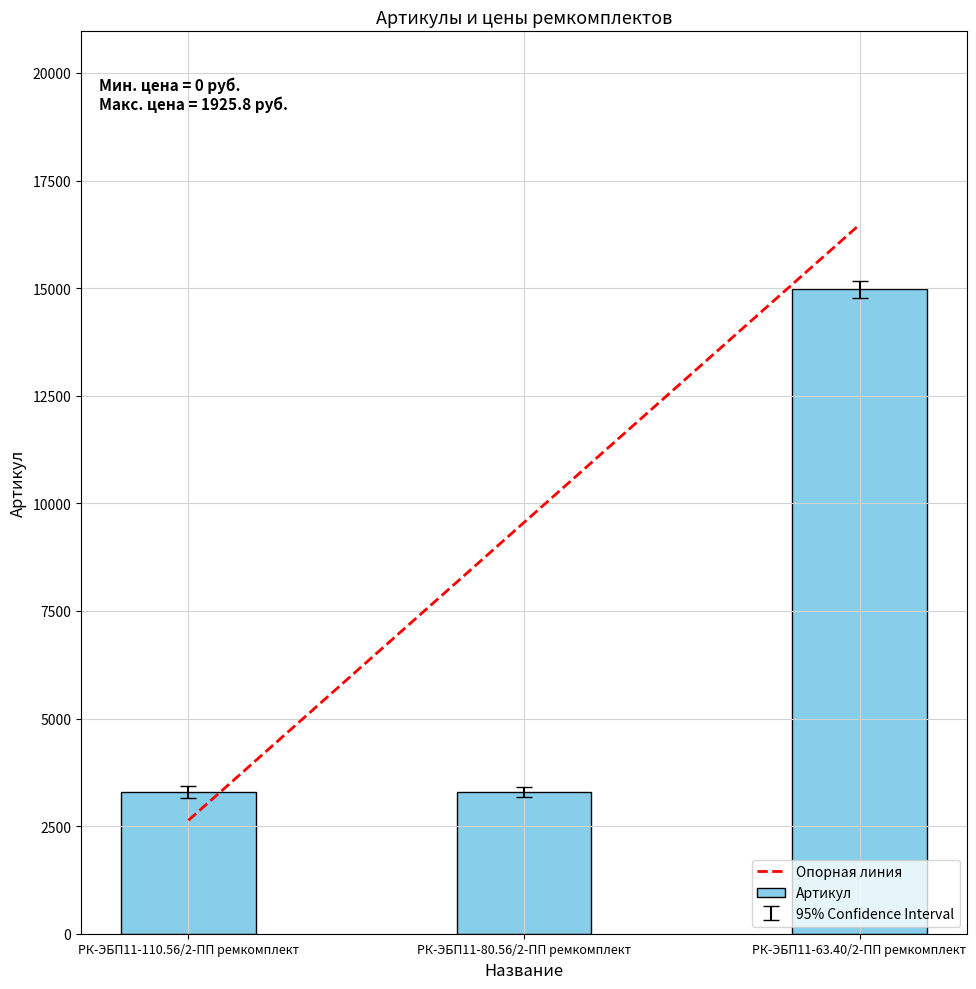

The chart shows a value of 14976 at РК-ЭБП11-63.40/2-ПП ремкомплект. True or false?

True